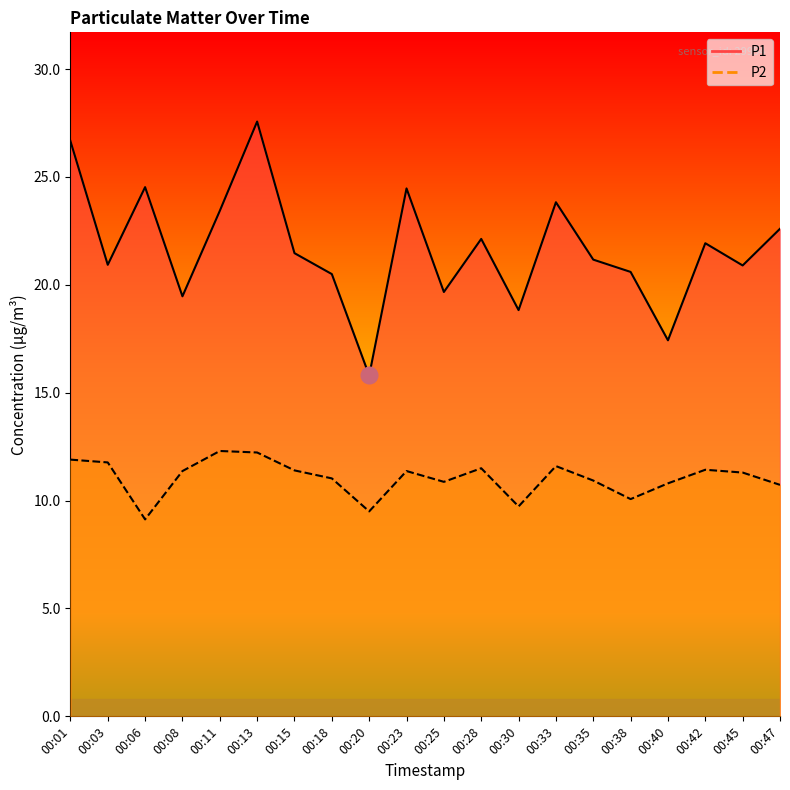

At which category is the sum across all series the highest?

00:13